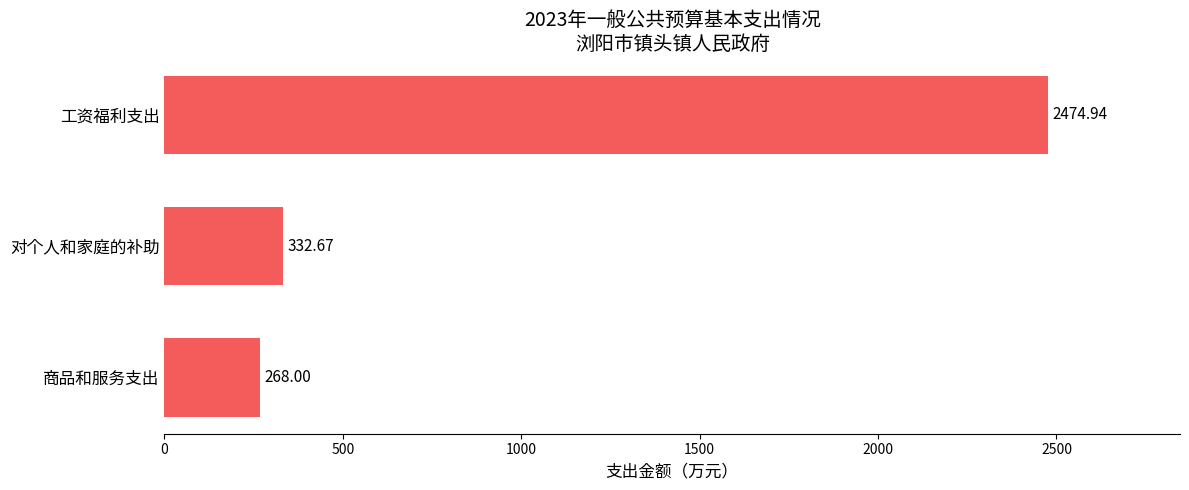

Approximately how many times larger is the value at 商品和服务支出 compared to 对个人和家庭的补助?

0.8